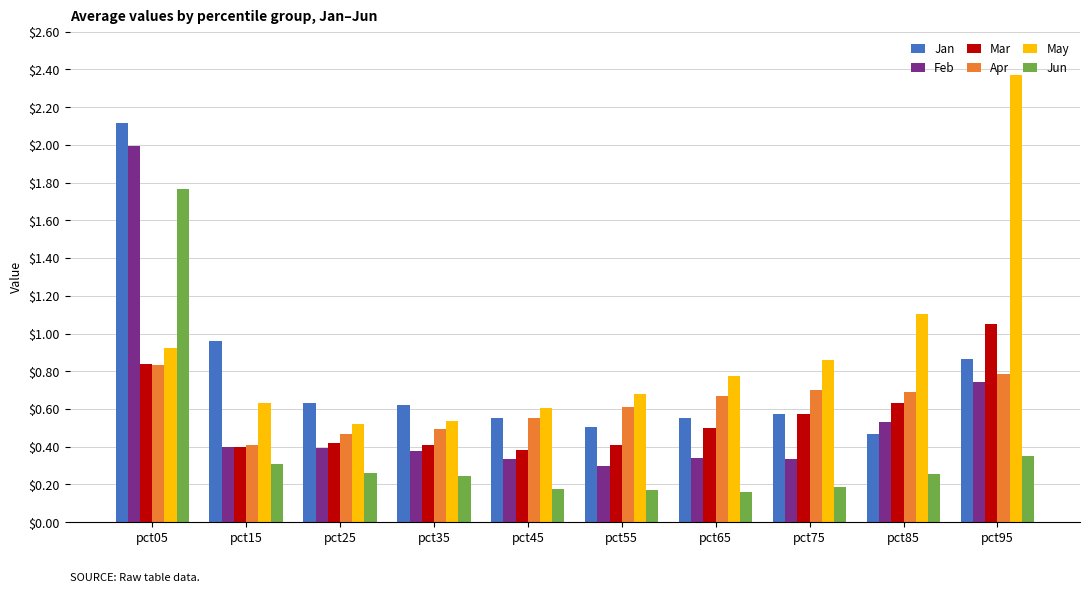

Which category has the highest value in the Jan series?

pct05